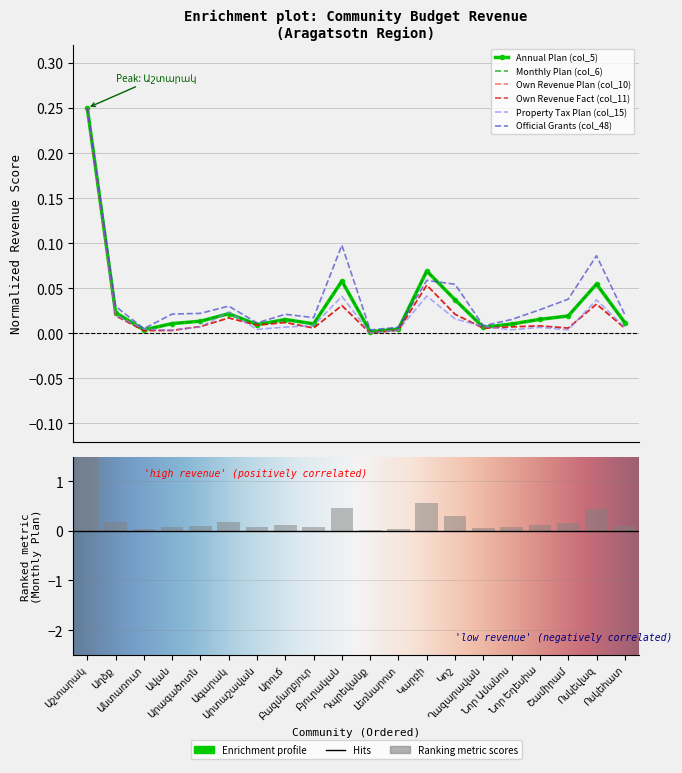

Which series has the largest range (max minus min)?

Property Tax Plan (col_15)